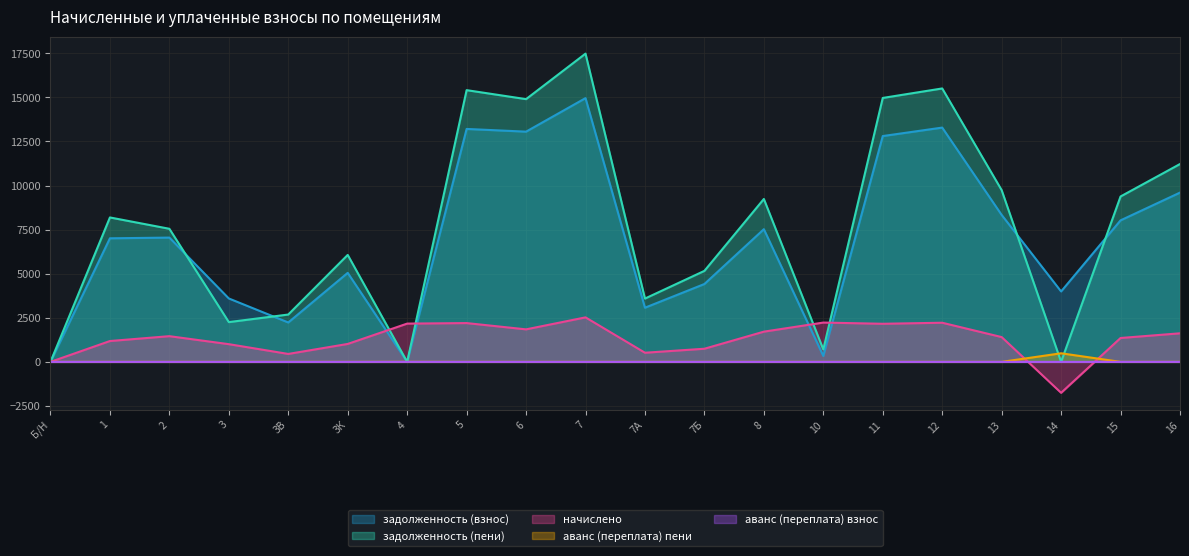

Does the chart display data point markers on the line(s)?

No